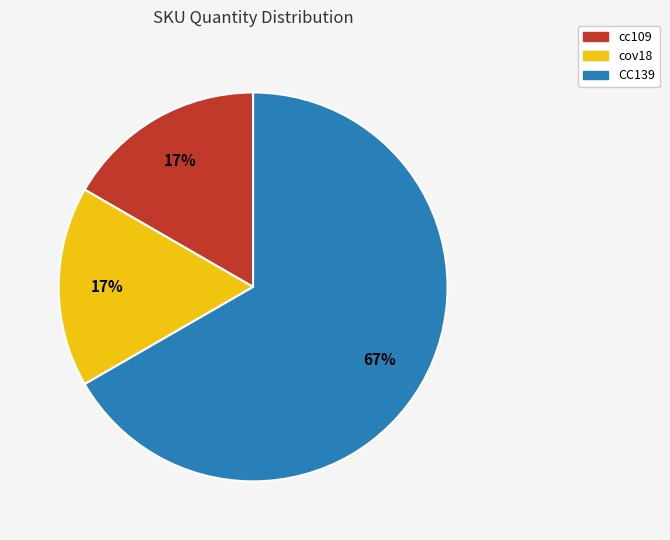

Which slice is the largest?

CC139